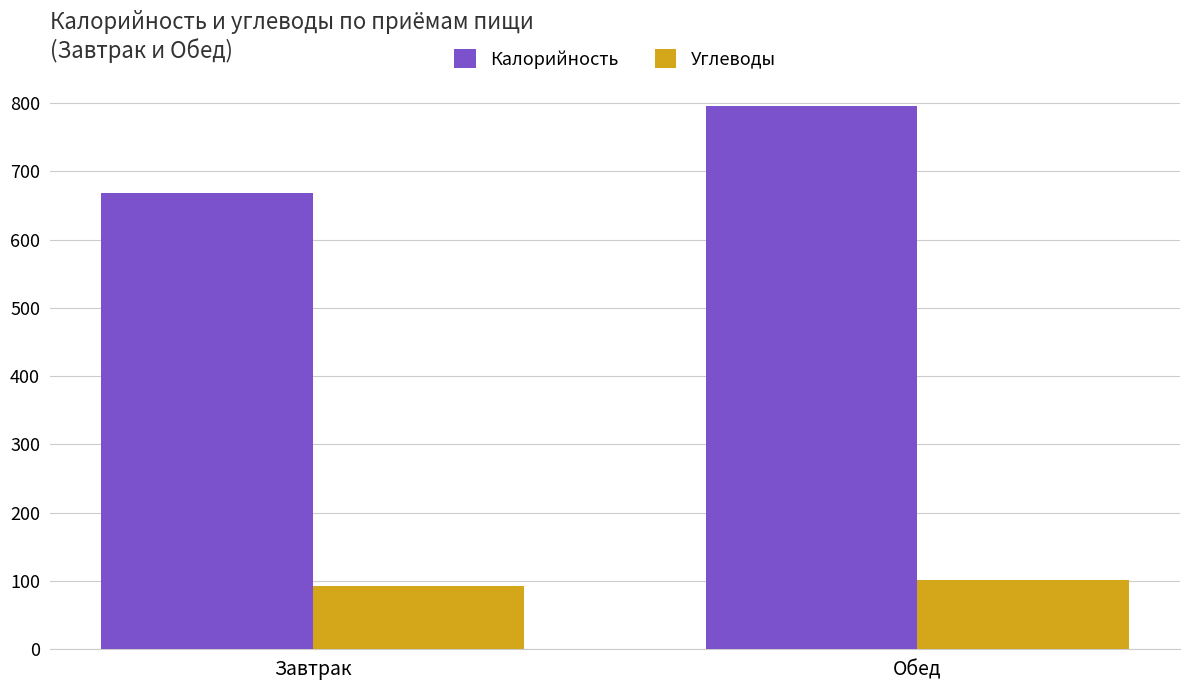

What is the highest value of the Калорийность series?

796.2